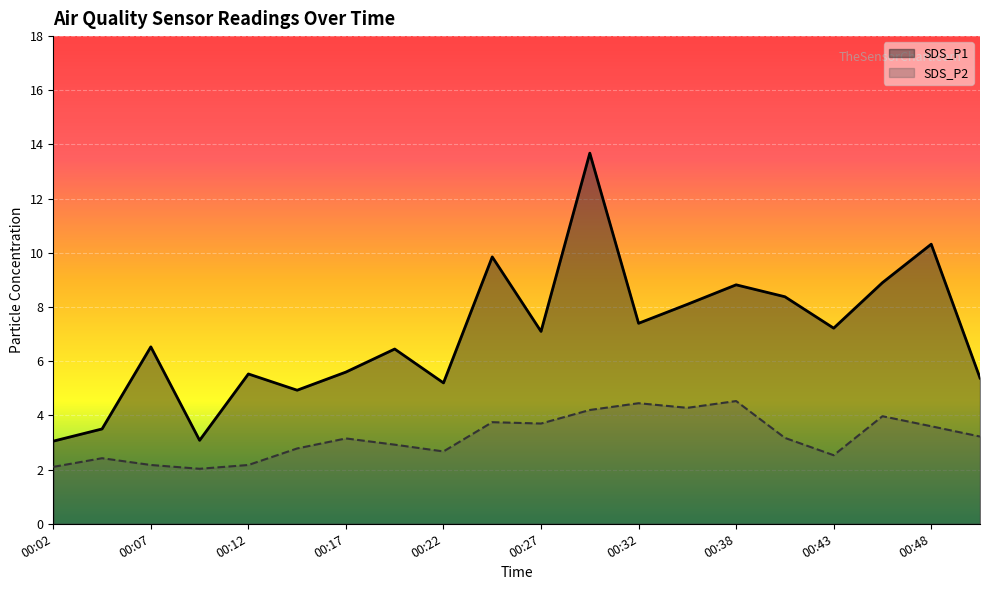

Rank the series at 00:35 from highest to lowest value.

SDS_P1, SDS_P2